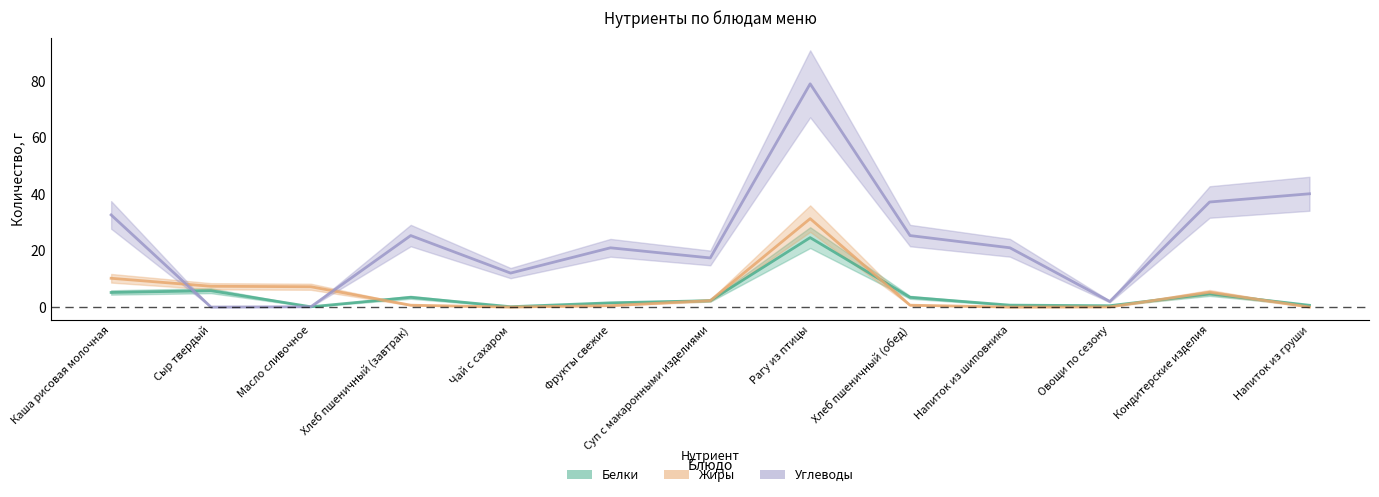

Is the value of Белки at Хлеб пшеничный (обед) greater than the value of Углеводы at Чай с сахаром?

No